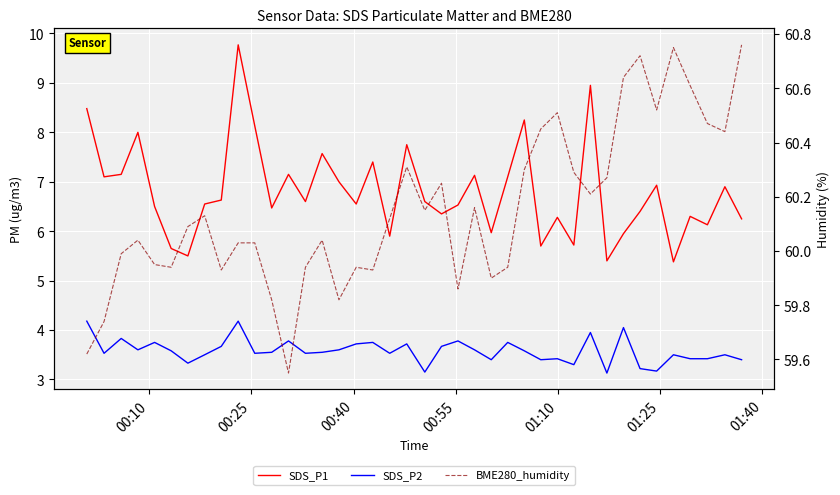

True or false: SDS_P1 has a value of 4.2 at 00:25.

False